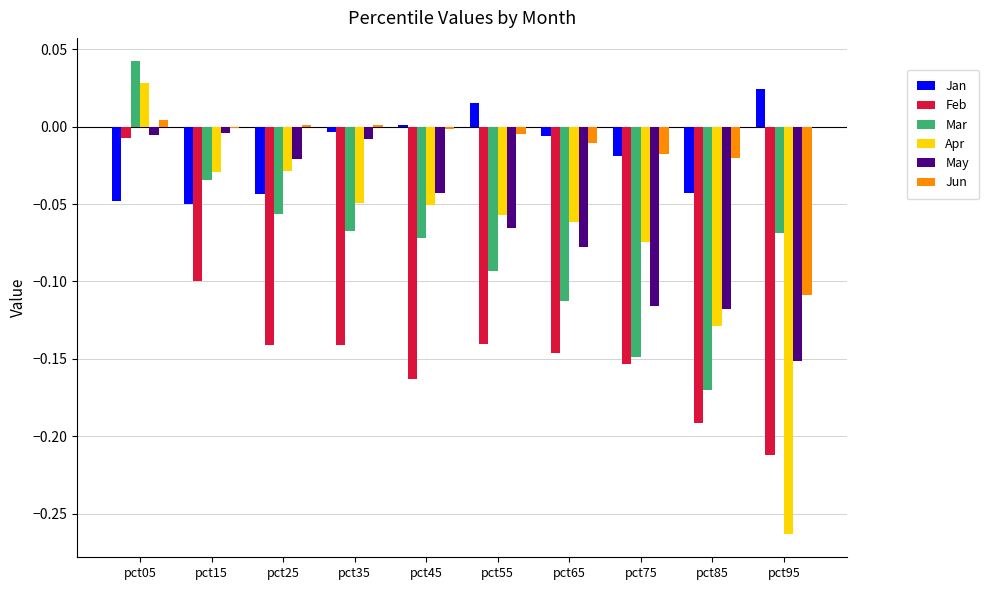

At which category is the sum across all series the highest?

pct05